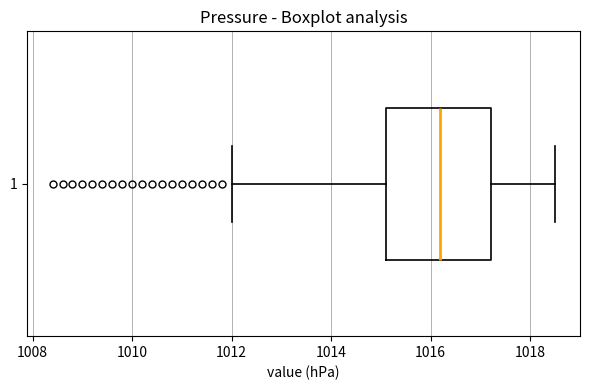

Where is the left edge of the box at y = 1 on the x-axis? The values are not printed on the chart, so give them approximately, as read against the axis.

1015.0